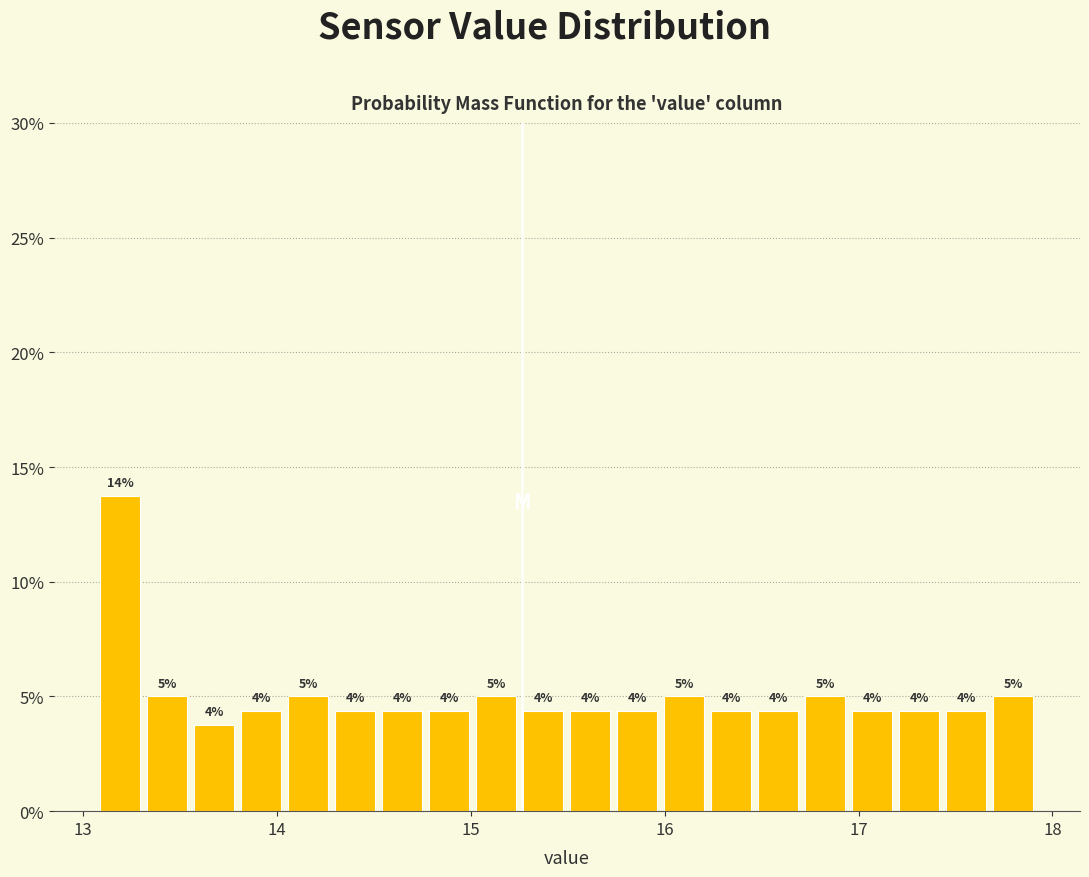

Around what value on the x-axis is the tallest bar? Give the approximate position of its centre, as read against the axis.

13.2